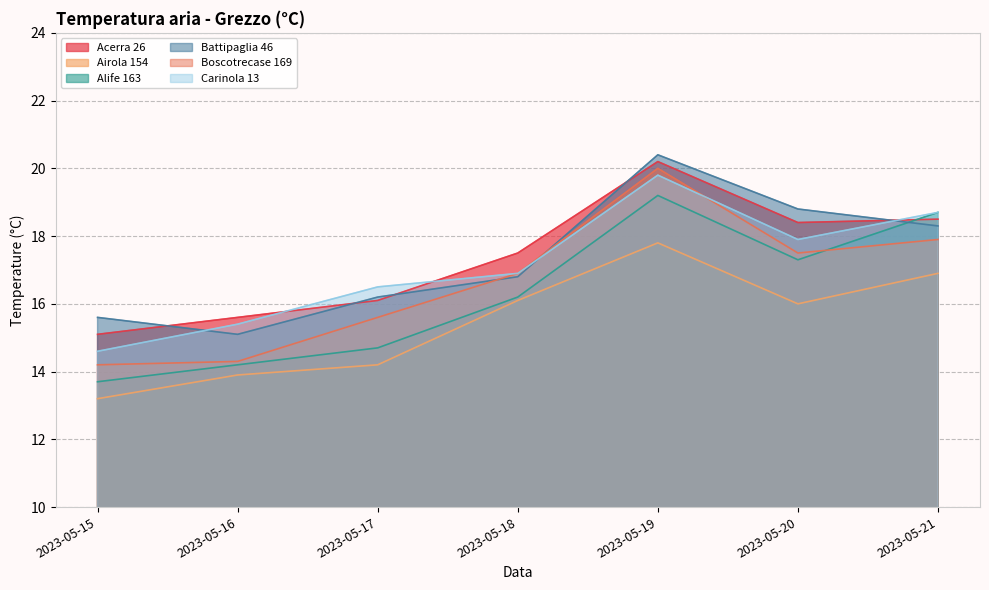

What is the sum of all Alife 163 values?

114.0